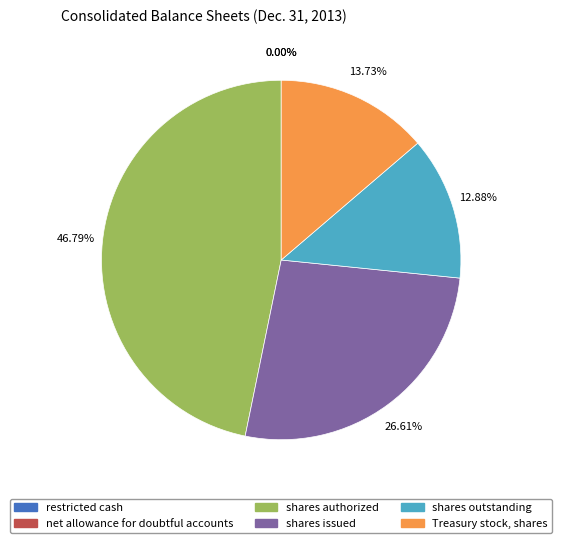

Count the number of slices in the pie.

6